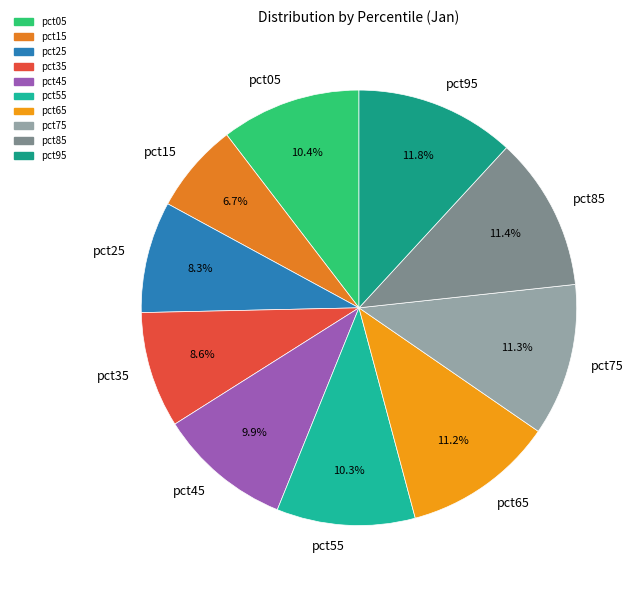

To the nearest percent, what is the difference between the pct05 and pct75 slice percentages?

1%